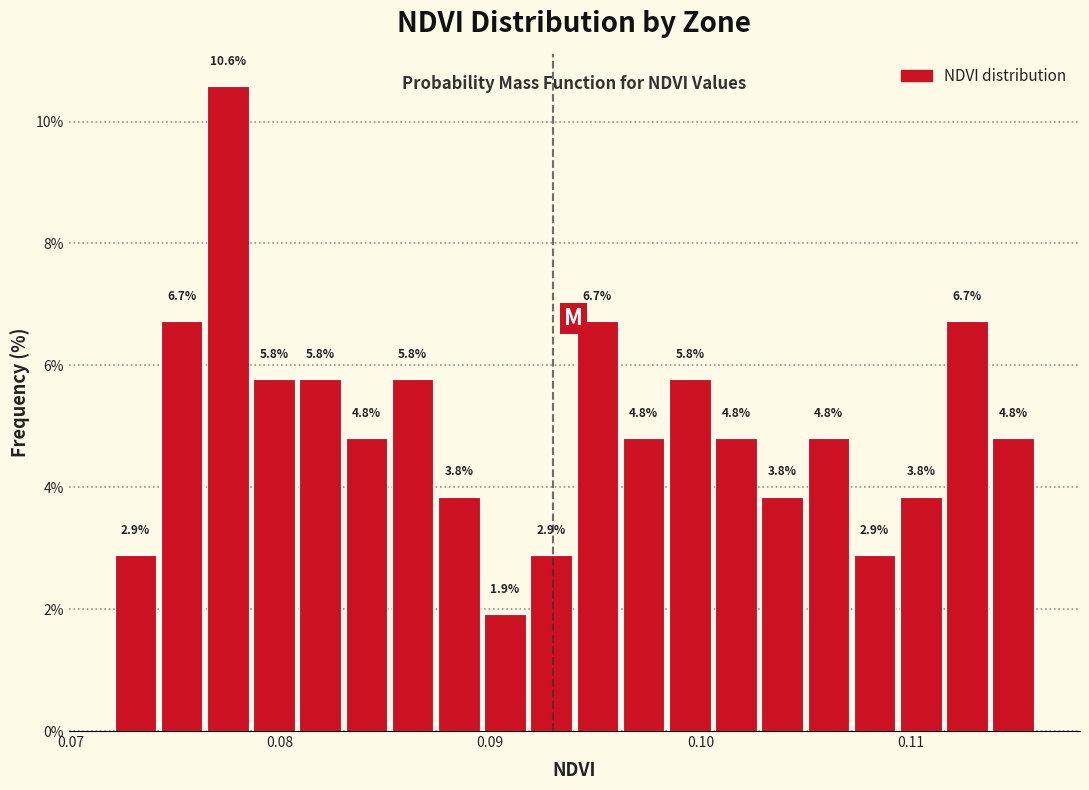

Read against the x-axis, roughly where is the centre of the tallest bar?

0.078